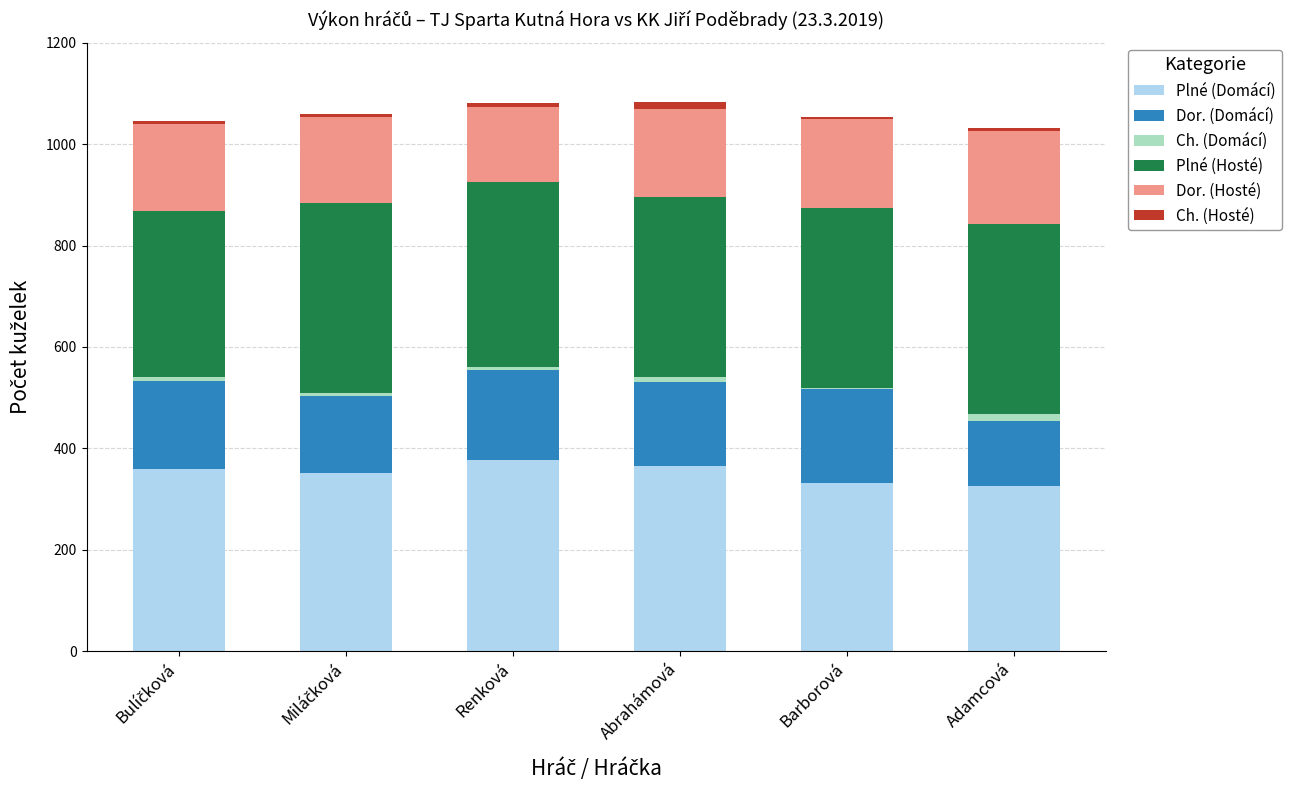

At Bulíčková, list the series in order from smallest to largest.

Ch. (Hosté), Ch. (Domácí), Dor. (Hosté), Dor. (Domácí), Plné (Hosté), Plné (Domácí)